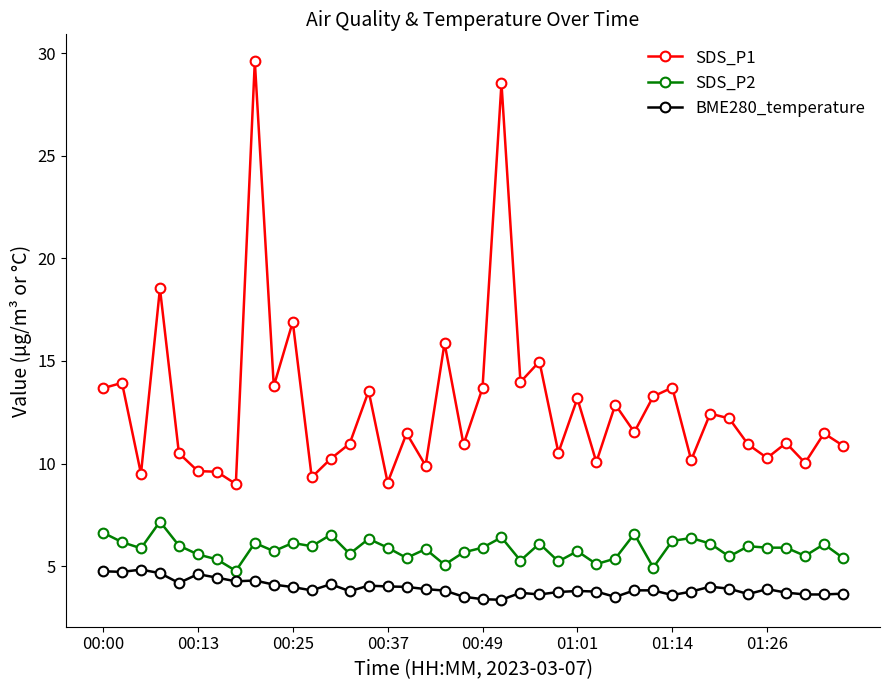

List the series in order of their peak value, lowest first.

BME280_temperature, SDS_P2, SDS_P1